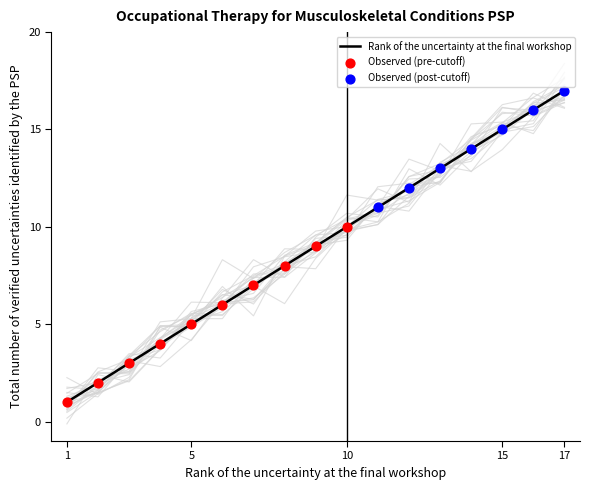

Approximately how many times larger is the value at 13 compared to 17?

0.8